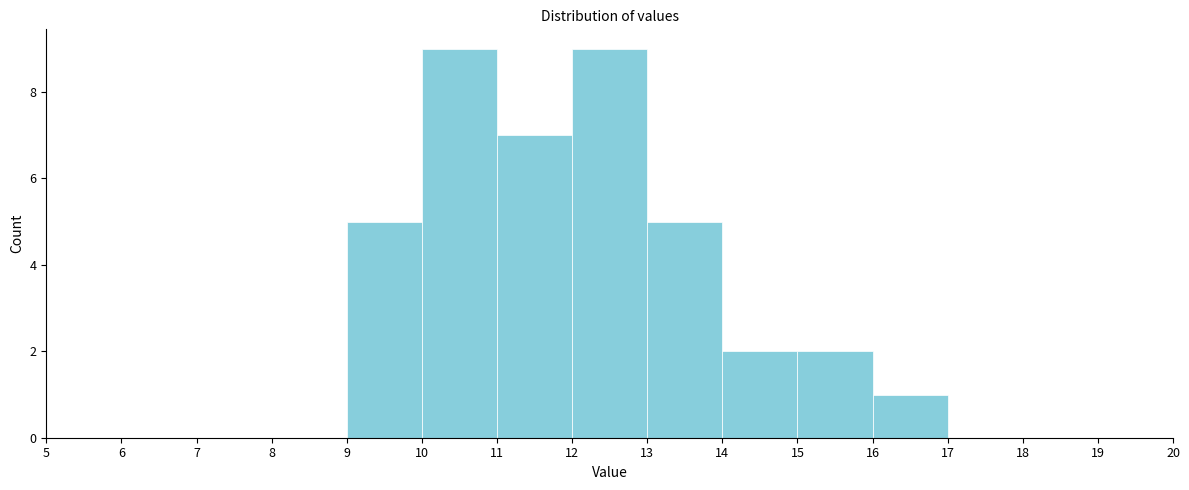

Reading left to right, list every bar in this chart as the range it spans on the x-axis followed by its height. The values are not printed on the chart, so give them approximately, as read against the axis.

5 to 6: 0
6 to 7: 0
7 to 8: 0
8 to 9: 0
9 to 10: 5
10 to 11: 9
11 to 12: 7
12 to 13: 9
13 to 14: 5
14 to 15: 2
15 to 16: 2
16 to 17: 1
17 to 18: 0
18 to 19: 0
19 to 20: 0